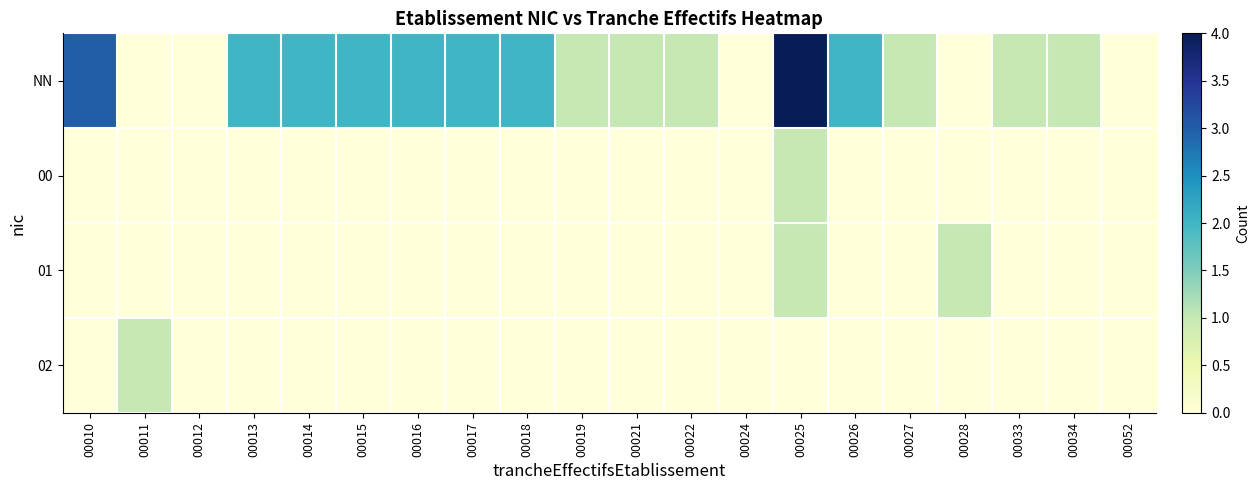

Reading left to right, what are all the values shown in this chart?

NN: 00010=3	00011=0	00012=0	00013=2	00014=2	00015=2	00016=2	00017=2	00018=2	00019=1	00021=1	00022=1	00024=0	00025=4	00026=2	00027=1	00028=0	00033=1	00034=1	00052=0
00: 00010=0	00011=0	00012=0	00013=0	00014=0	00015=0	00016=0	00017=0	00018=0	00019=0	00021=0	00022=0	00024=0	00025=1	00026=0	00027=0	00028=0	00033=0	00034=0	00052=0
01: 00010=0	00011=0	00012=0	00013=0	00014=0	00015=0	00016=0	00017=0	00018=0	00019=0	00021=0	00022=0	00024=0	00025=1	00026=0	00027=0	00028=1	00033=0	00034=0	00052=0
02: 00010=0	00011=1	00012=0	00013=0	00014=0	00015=0	00016=0	00017=0	00018=0	00019=0	00021=0	00022=0	00024=0	00025=0	00026=0	00027=0	00028=0	00033=0	00034=0	00052=0